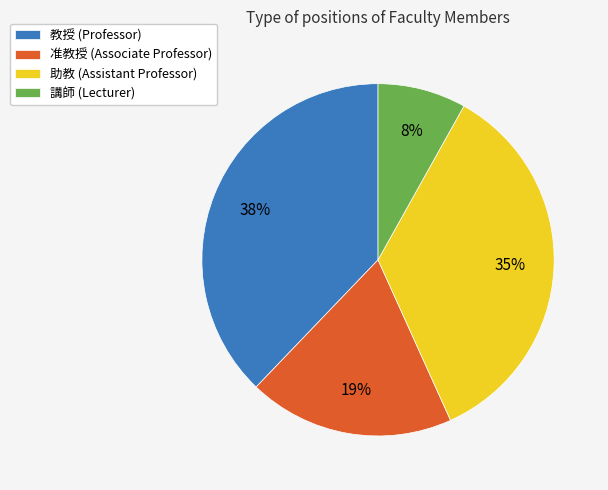

Which slice is the smallest?

講師